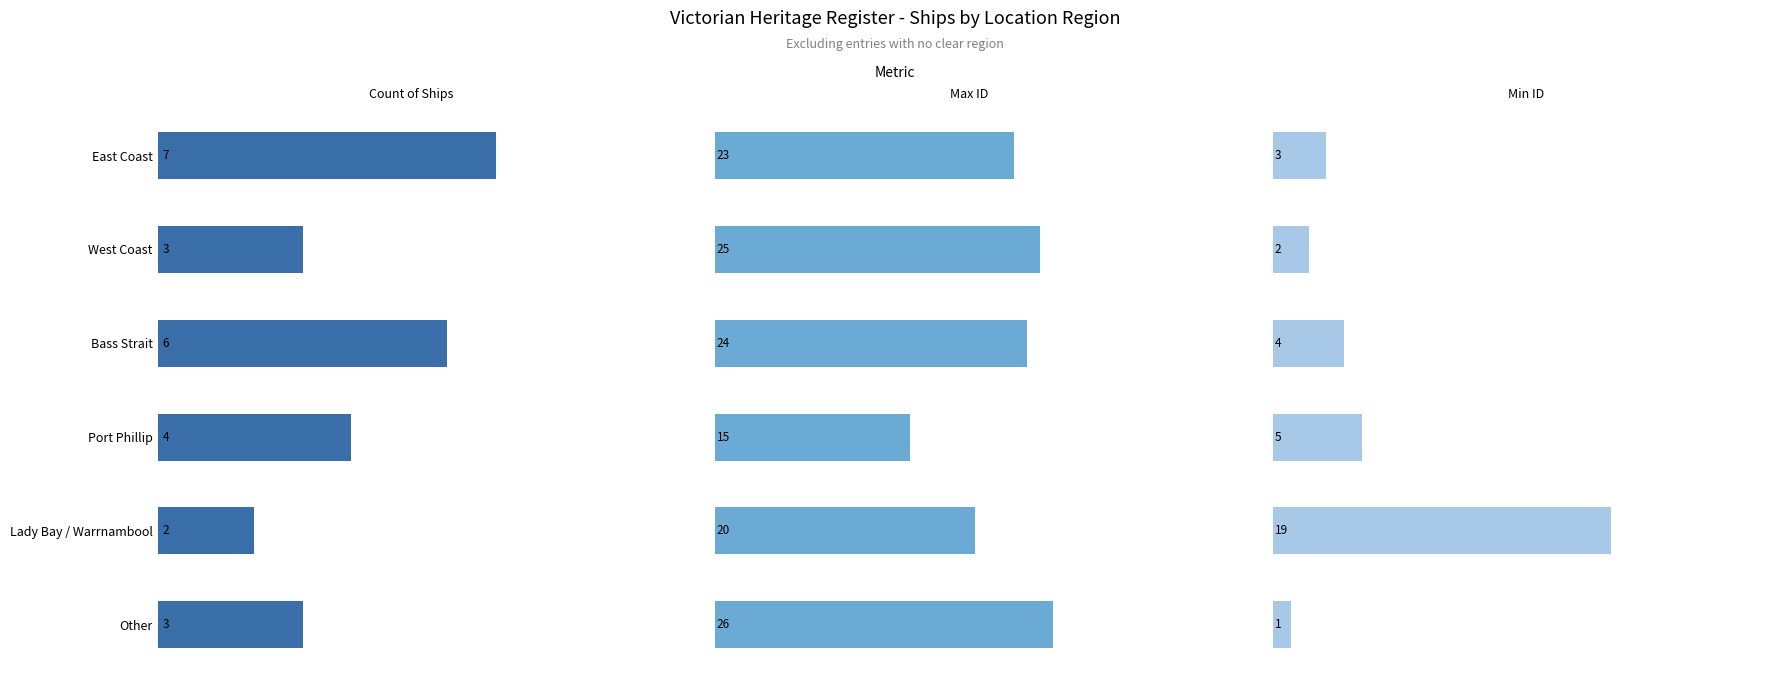

What are all the series names shown in the legend?

Count of Ships, Max ID, Min ID